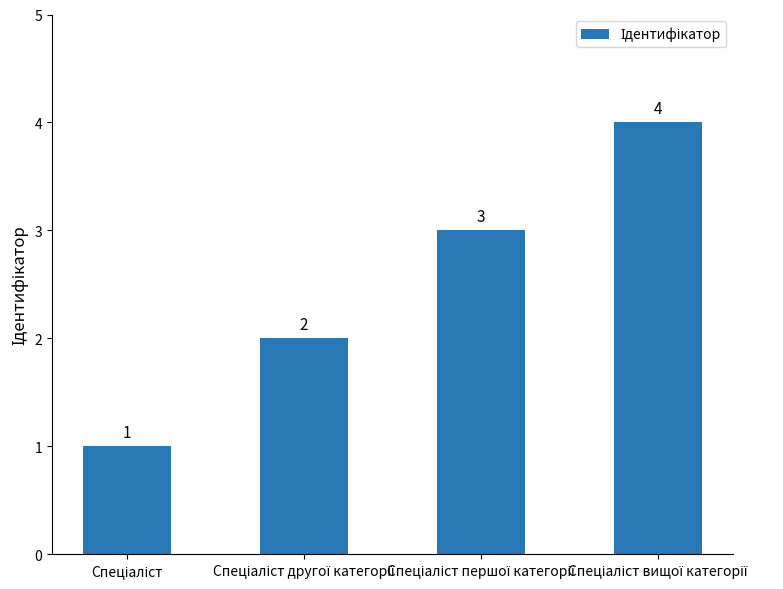

What is the greatest value displayed?

4